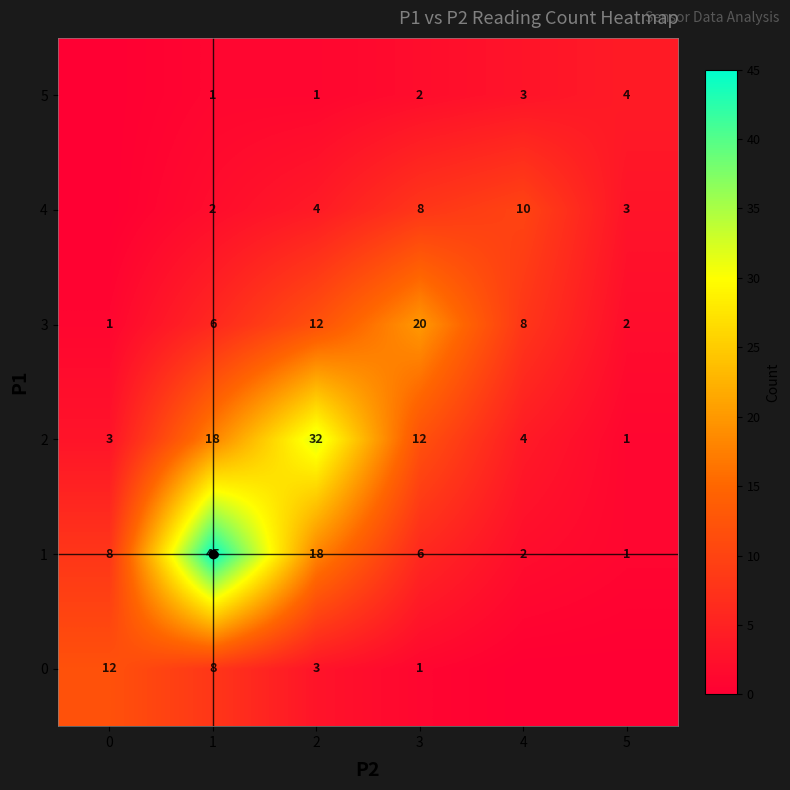

What is the difference between the highest and lowest values at 2?

31